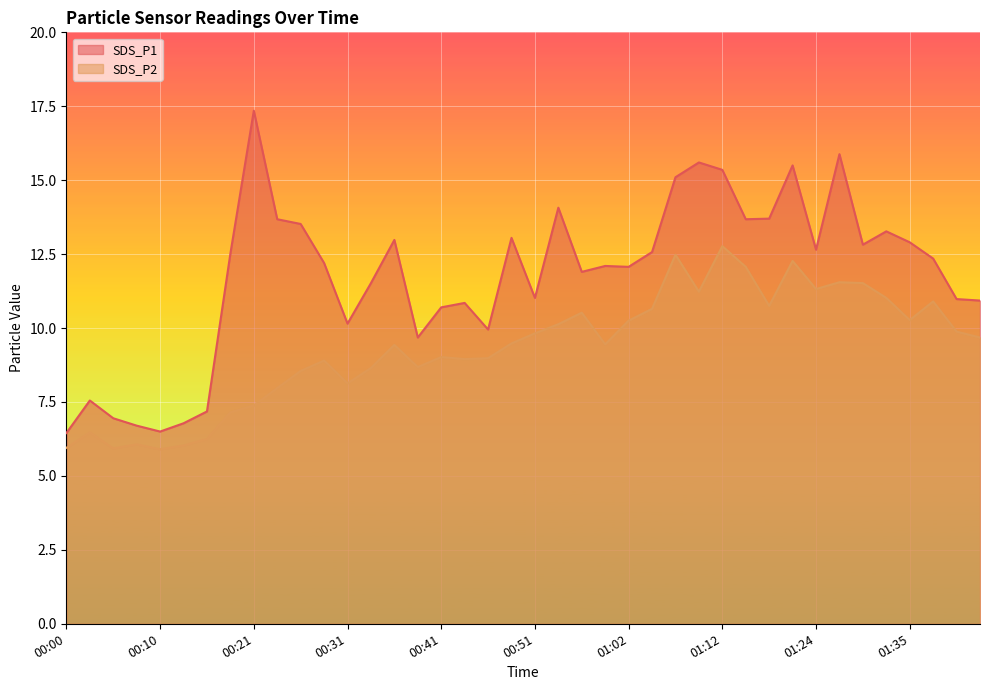

What is the approximate value of SDS_P1 at 01:15?

13.7